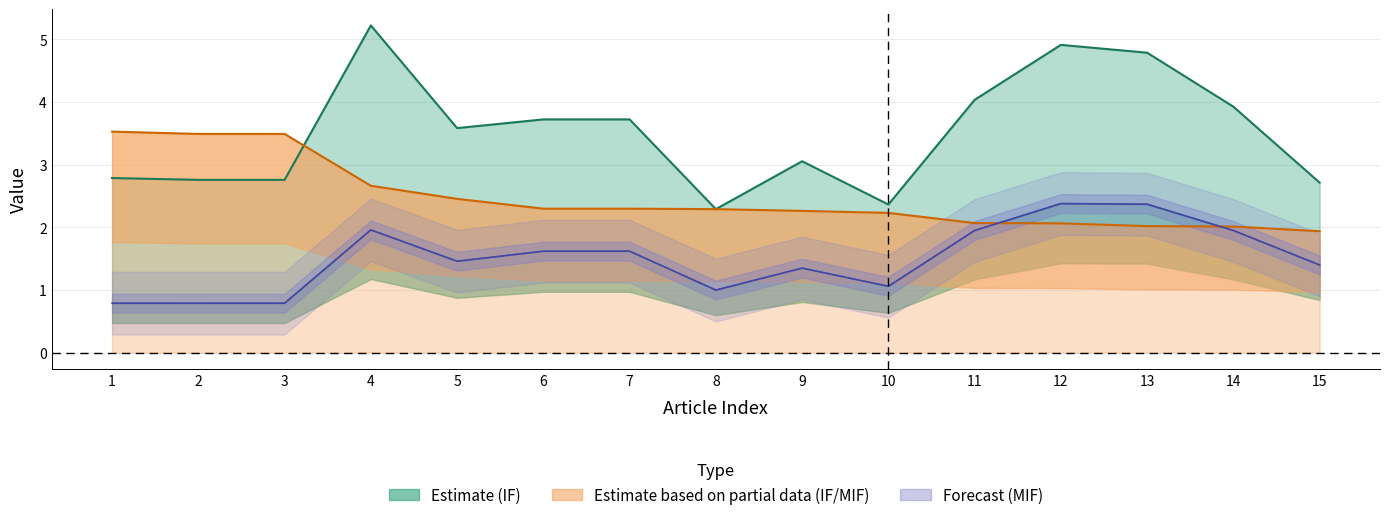

How many times do MIF and IF_MIF cross each other?

2